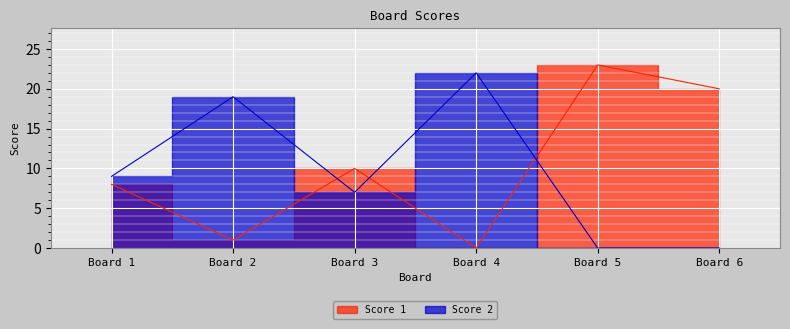

At how many categories does at least one series exceed 9?

5